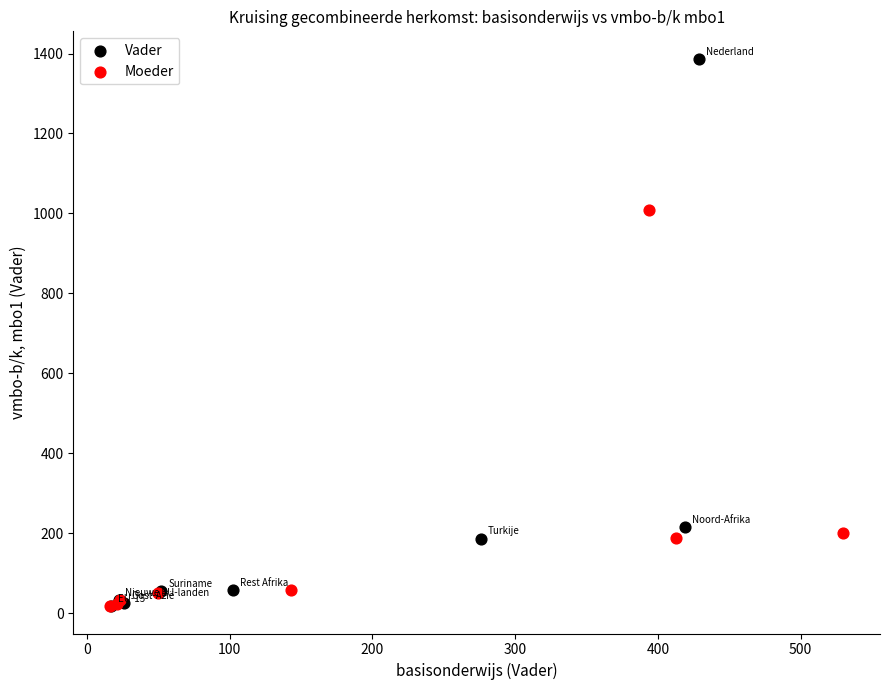

Which series has the widest spread of Y values?

Vader